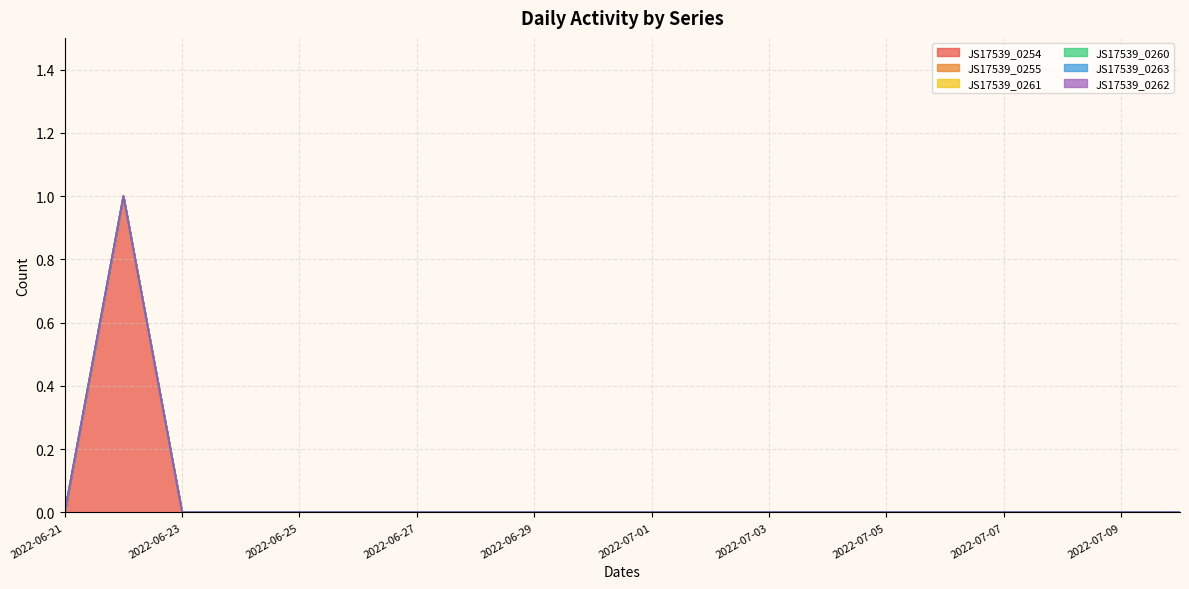

Between 2022-06-27 and 2022-07-09, which series saw the biggest shift?

JS17539_0254